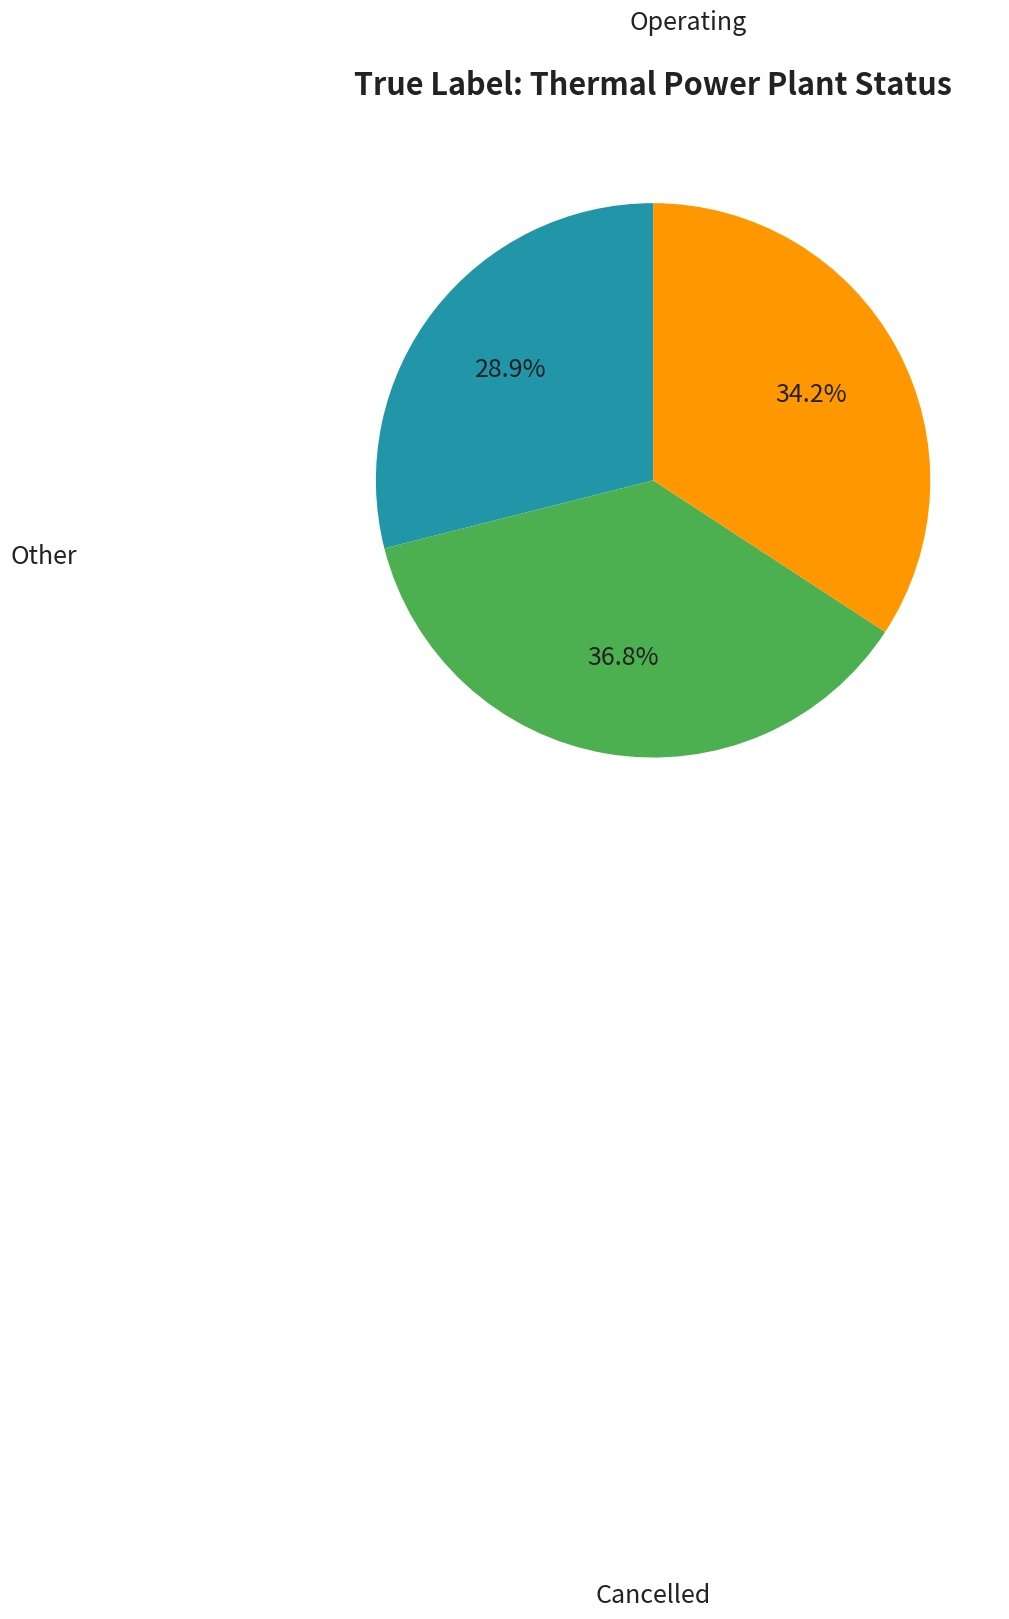

Is there any slice that represents more than half of the pie?

No